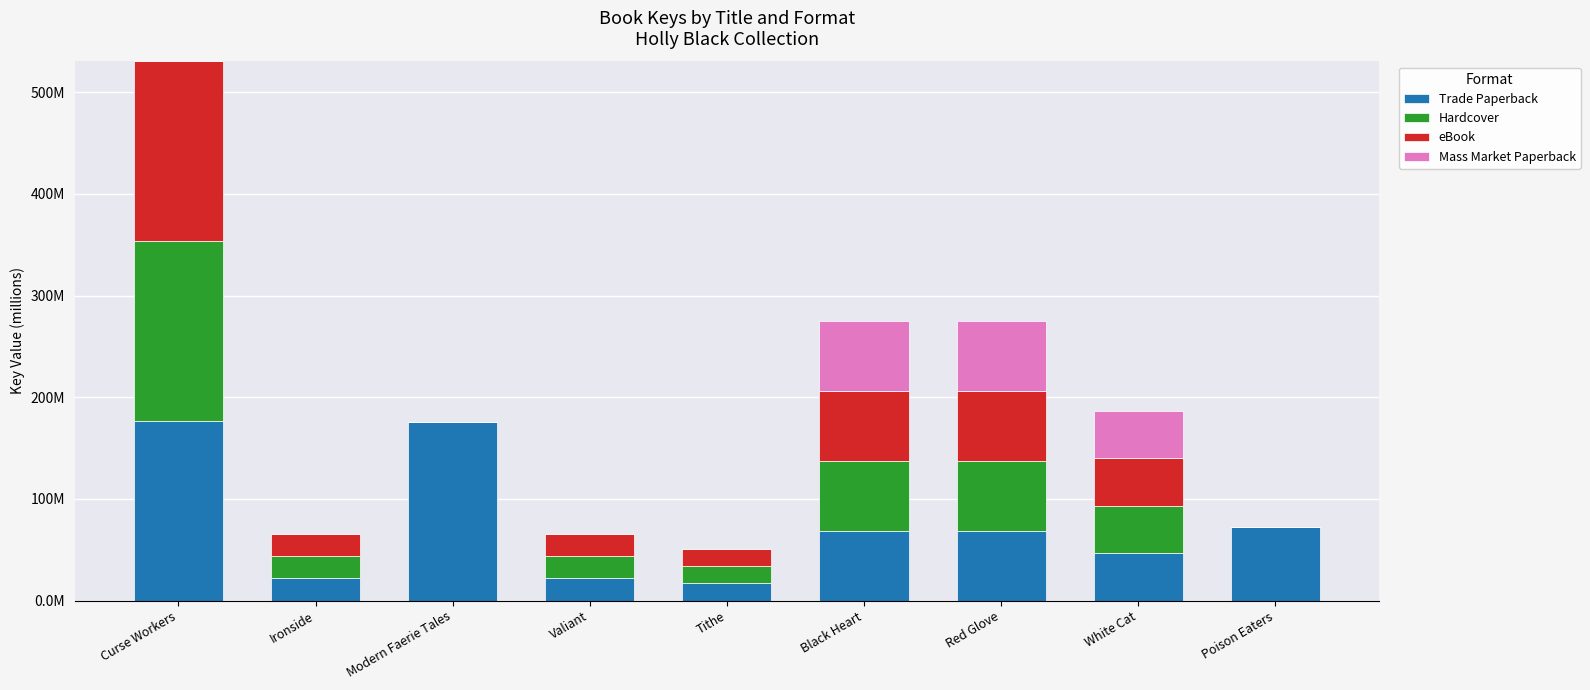

What are all the series names shown in the legend?

Trade Paperback, Hardcover, eBook, Mass Market Paperback